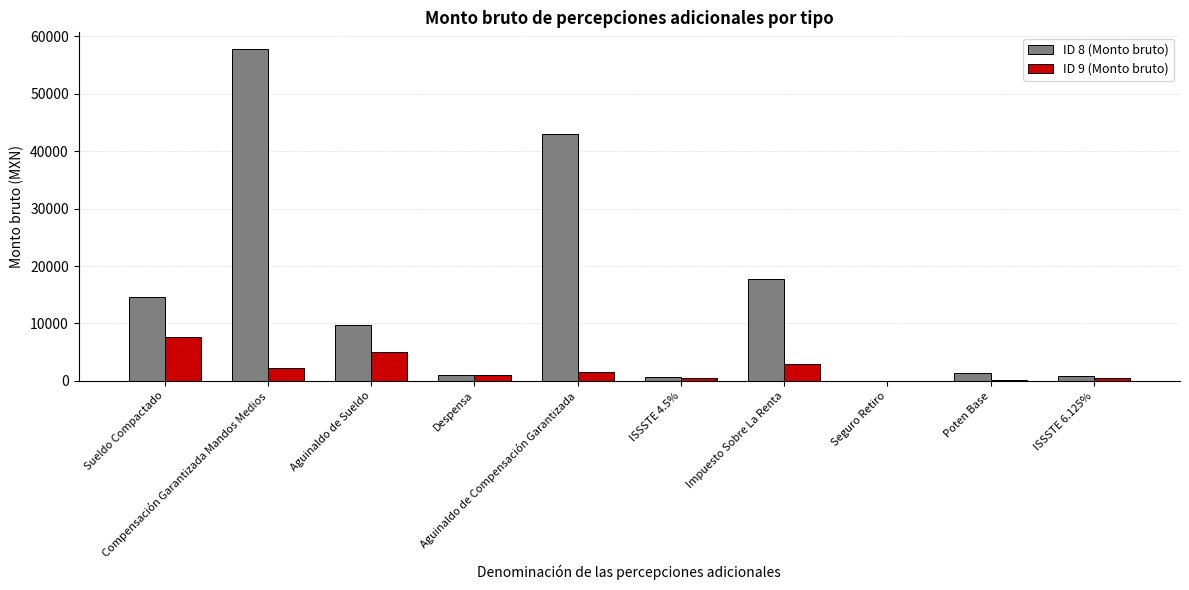

Which series has the largest total across all categories?

ID 8 (Monto bruto)